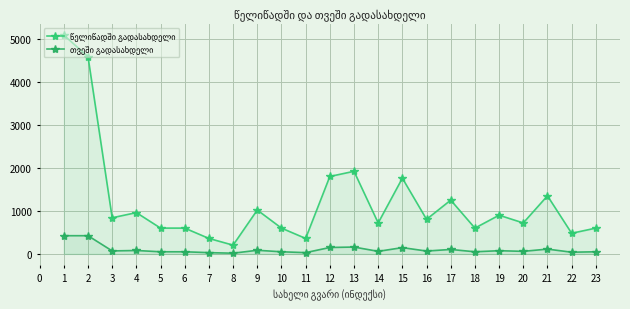

What is the difference between the highest and lowest values at 6?

550.0